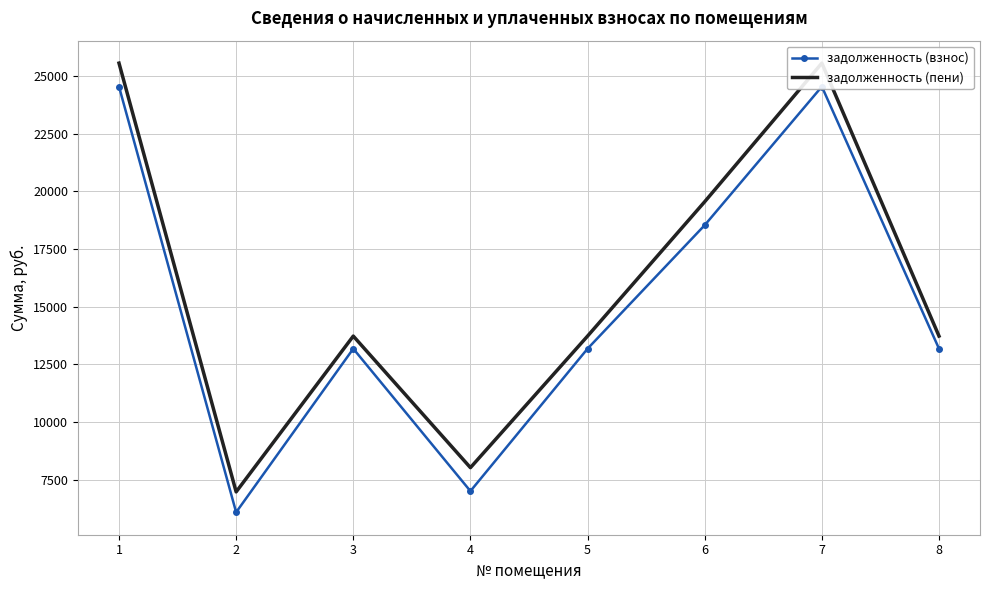

How many interior local peaks does the задолженность (взнос) series have?

2